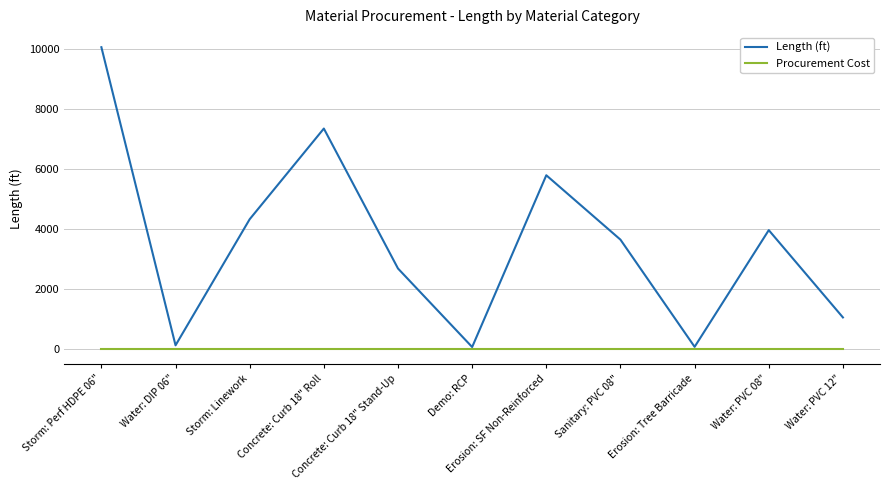

Rank the series by their maximum value, from lowest to highest.

Procurement Cost, Length (ft)